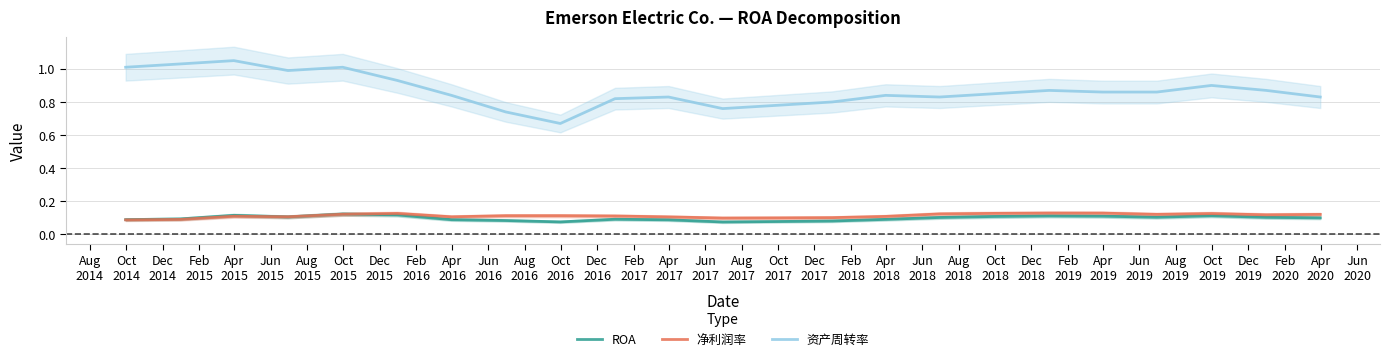

True or false: 资产周转率 and 净利润率 cross at least once.

False